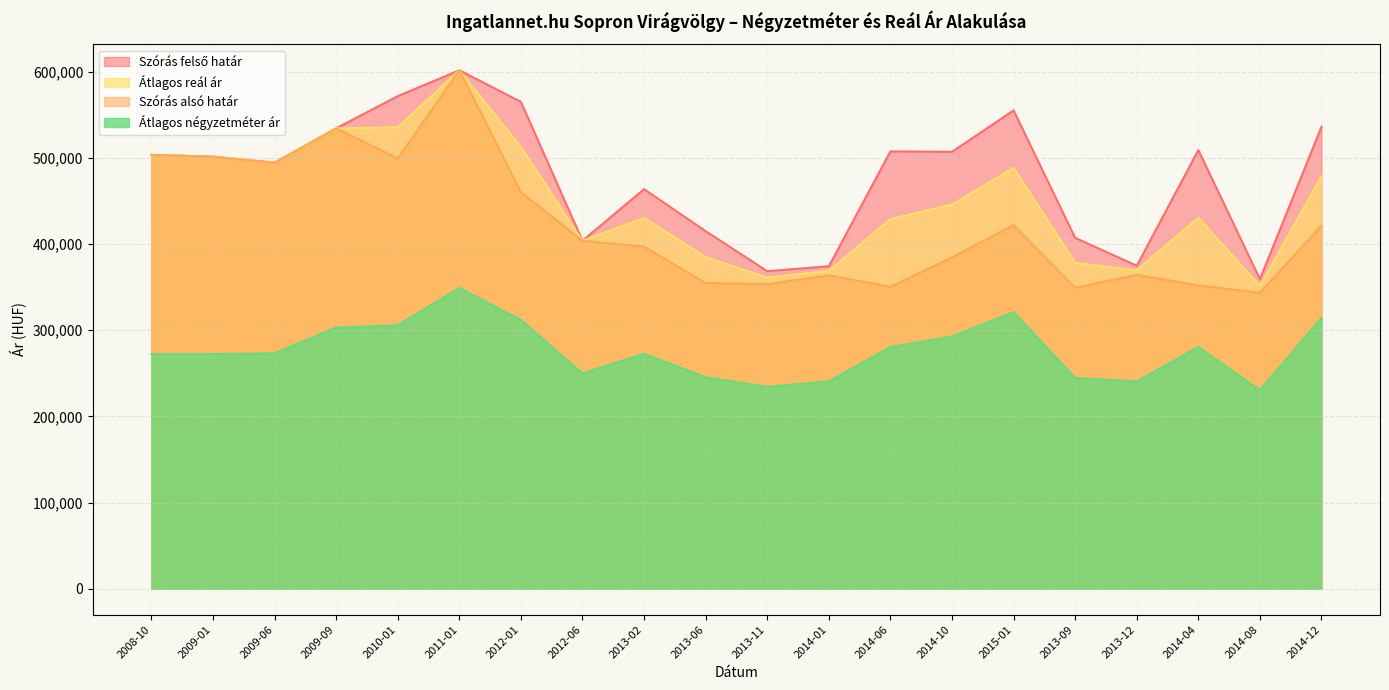

Reading left to right, list all the values displayed in this chart.

Átlagos négyzetméter ár: 2008-10=272380	2009-01=272380	2009-06=273333	2009-09=303189	2010-01=305833	2011-01=349166	2012-01=312083	2012-06=250000	2013-02=272785	2013-06=245488	2013-11=234417	2014-01=240740	2014-06=280555	2014-10=292777	2015-01=321199	2013-09=244688	2013-12=240740	2014-04=280555	2014-08=230555	2014-12=314530
Szórás alsó határ: 2008-10=503634	2009-01=501496	2009-06=494556	2009-09=534408	2010-01=499507	2011-01=601826	2012-01=460295	2012-06=403964	2013-02=397084	2013-06=354908	2013-11=353569	2014-01=363833	2014-06=350567	2014-10=384638	2015-01=422174	2013-09=349412	2013-12=364486	2014-04=352085	2014-08=343648	2014-12=421456
Szórás felső határ: 2008-10=503634	2009-01=501496	2009-06=494556	2009-09=534408	2010-01=571791	2011-01=601826	2012-01=565181	2012-06=403964	2013-02=463864	2013-06=415086	2013-11=368647	2014-01=374307	2014-06=507701	2014-10=507202	2015-01=555262	2013-09=407326	2013-12=374960	2014-04=509219	2014-08=359360	2014-12=536406
Átlagos reál ár: 2008-10=503634	2009-01=501496	2009-06=494556	2009-09=534408	2010-01=535649	2011-01=601826	2012-01=512738	2012-06=403964	2013-02=430474	2013-06=384997	2013-11=361108	2014-01=369070	2014-06=429134	2014-10=445920	2015-01=488718	2013-09=378369	2013-12=369723	2014-04=430652	2014-08=351504	2014-12=478931